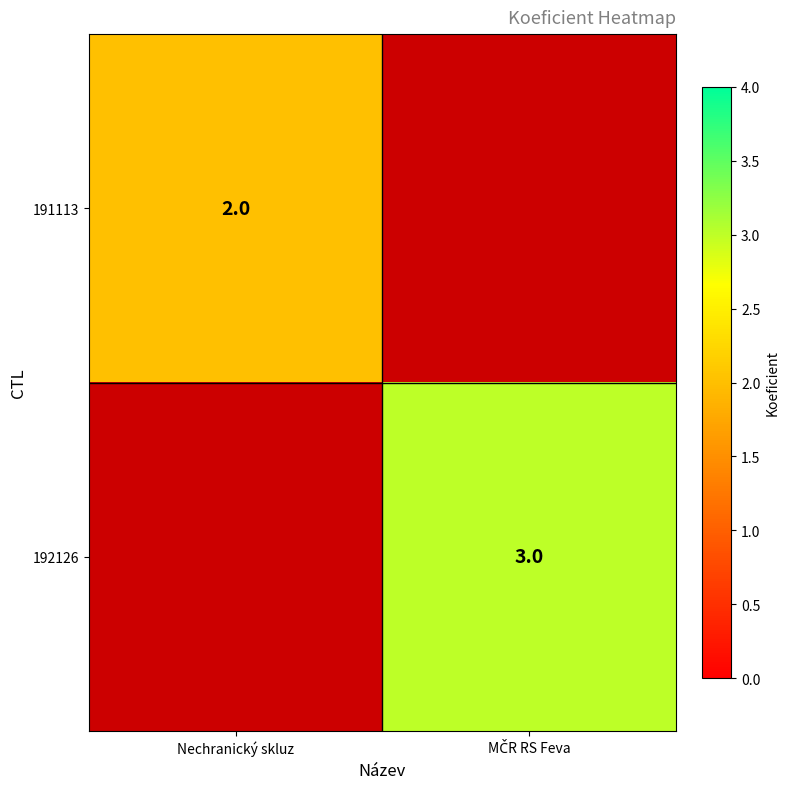

The value of 191113 at Nechranický skluz is 2. True or false?

True